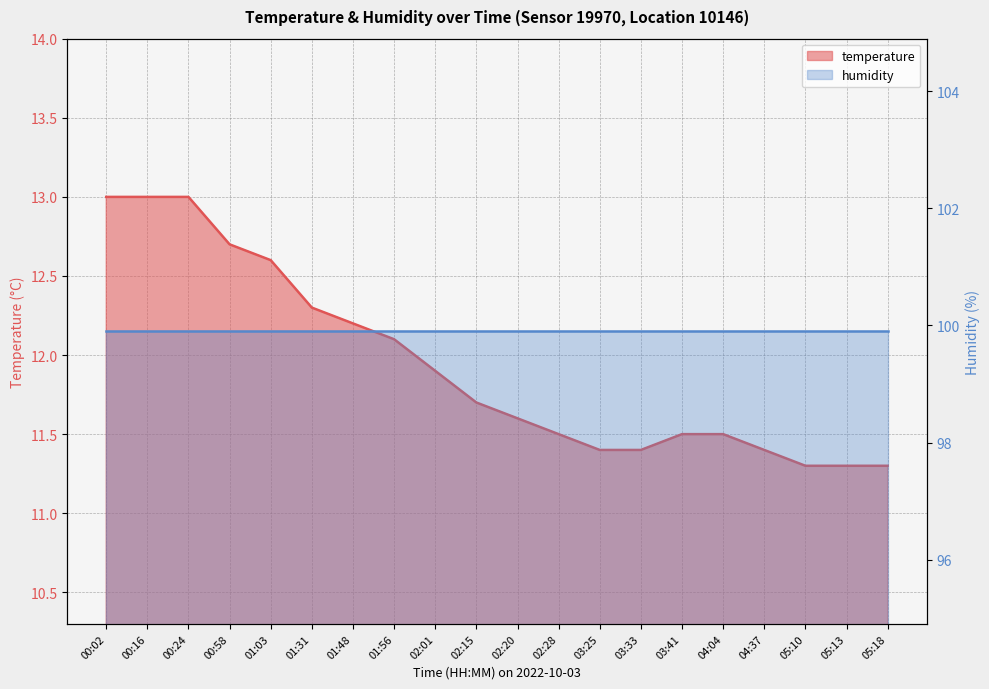

How many data points does each series have?

20